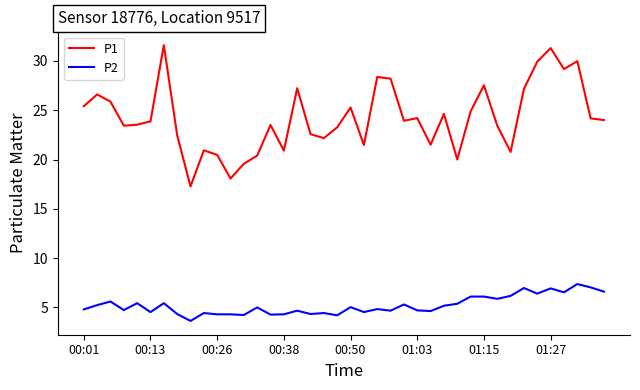

What is the average value of the P2 series?

5.2